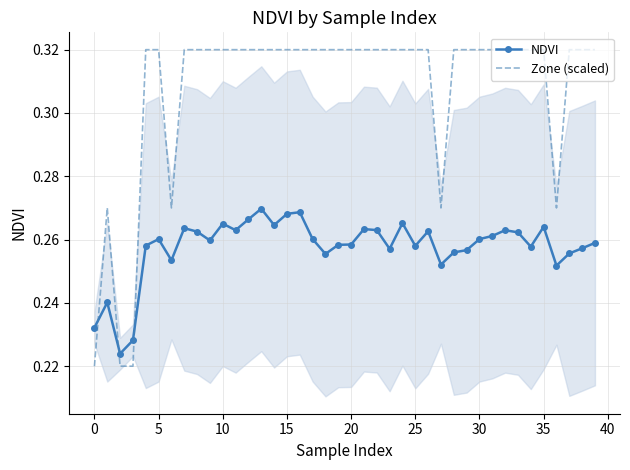

At 36, list the series in order from largest to smallest.

Zone (scaled), NDVI